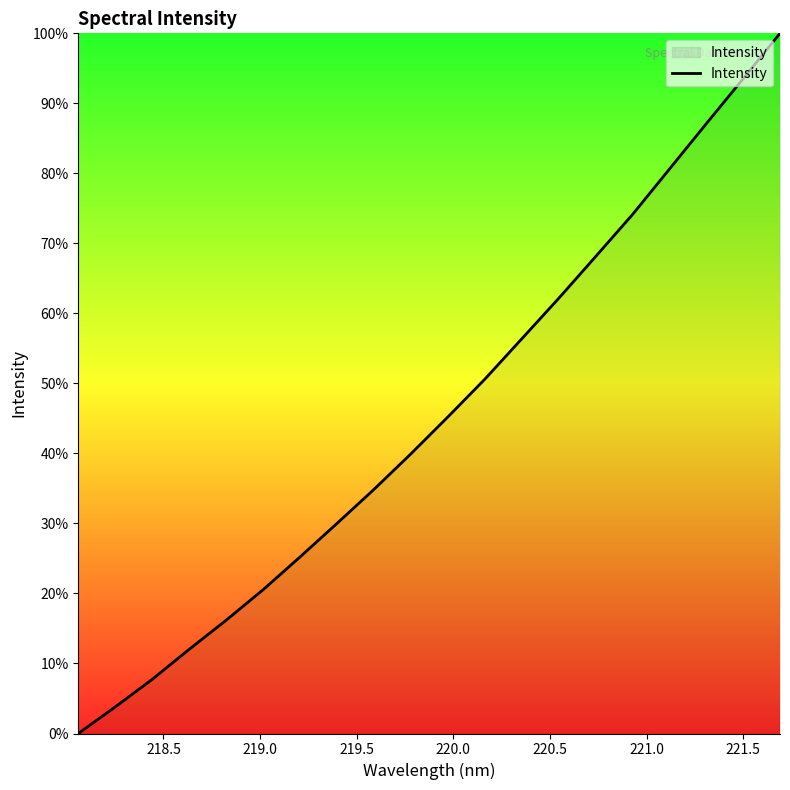

What is the maximum value shown in the chart?

100.0